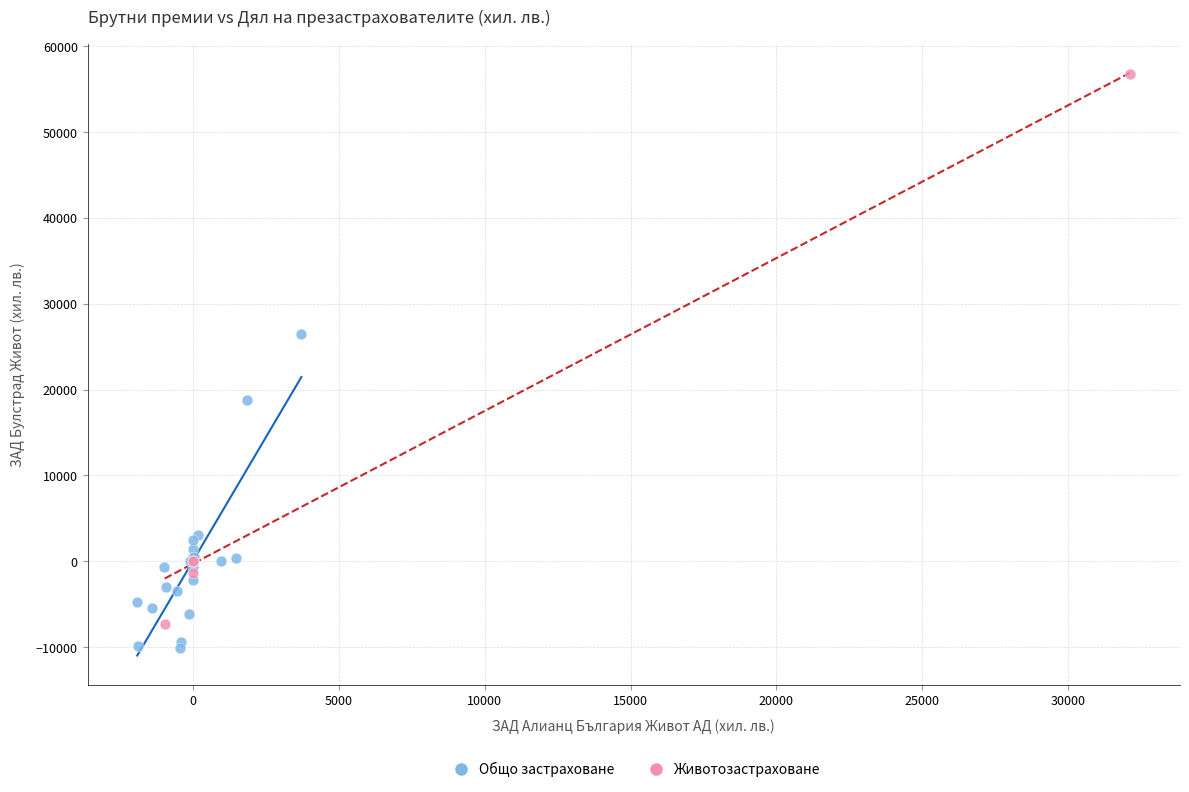

Which series has the widest spread of Y values?

Животозастраховане